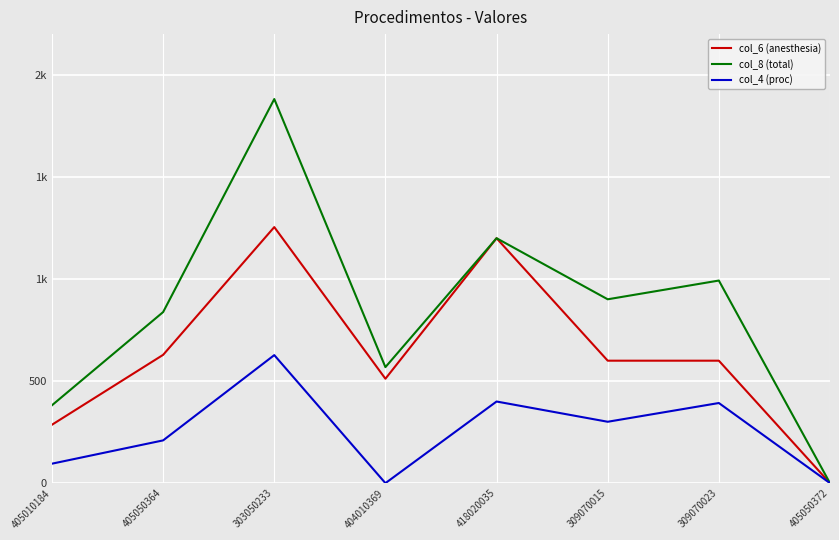

Which has a higher value, 405010184 or 303050233?

303050233